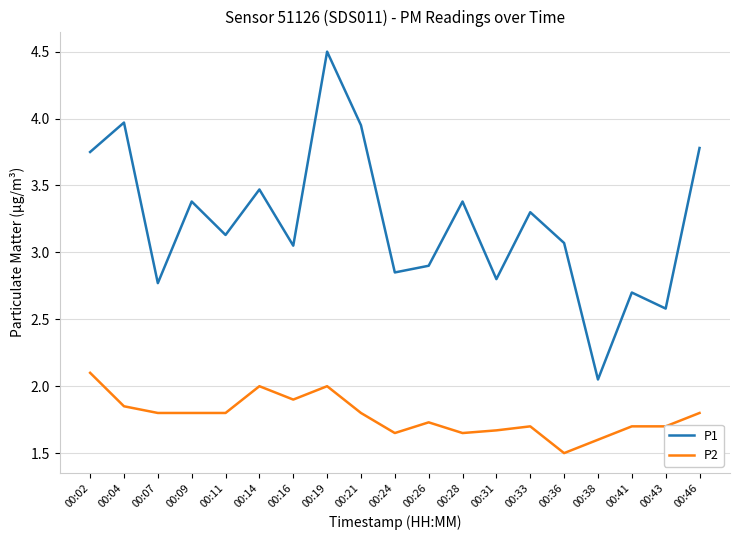

What is the difference between the maximum and minimum values in the P2 series?

0.6